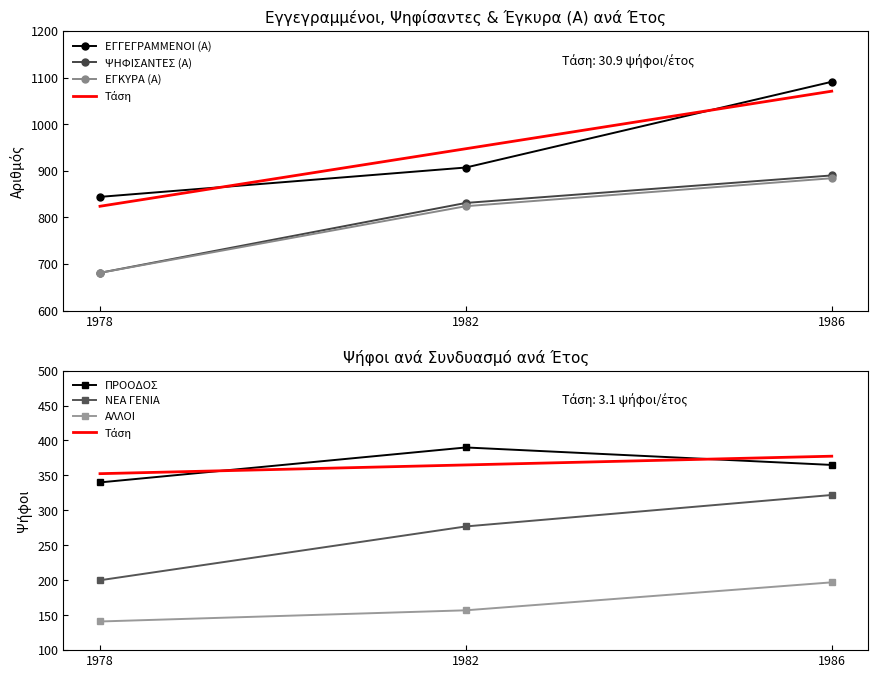

What is the total value across all series at 1982?

1895